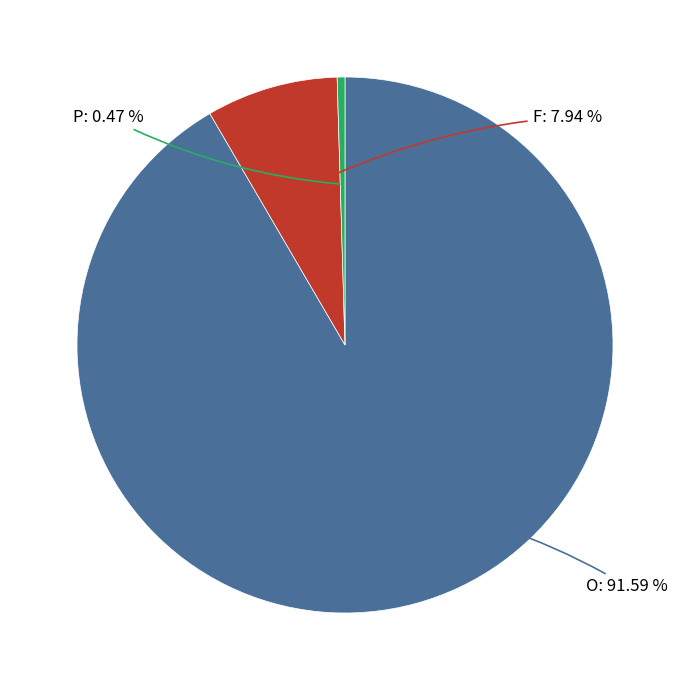

Which slice represents more than half of the pie?

O